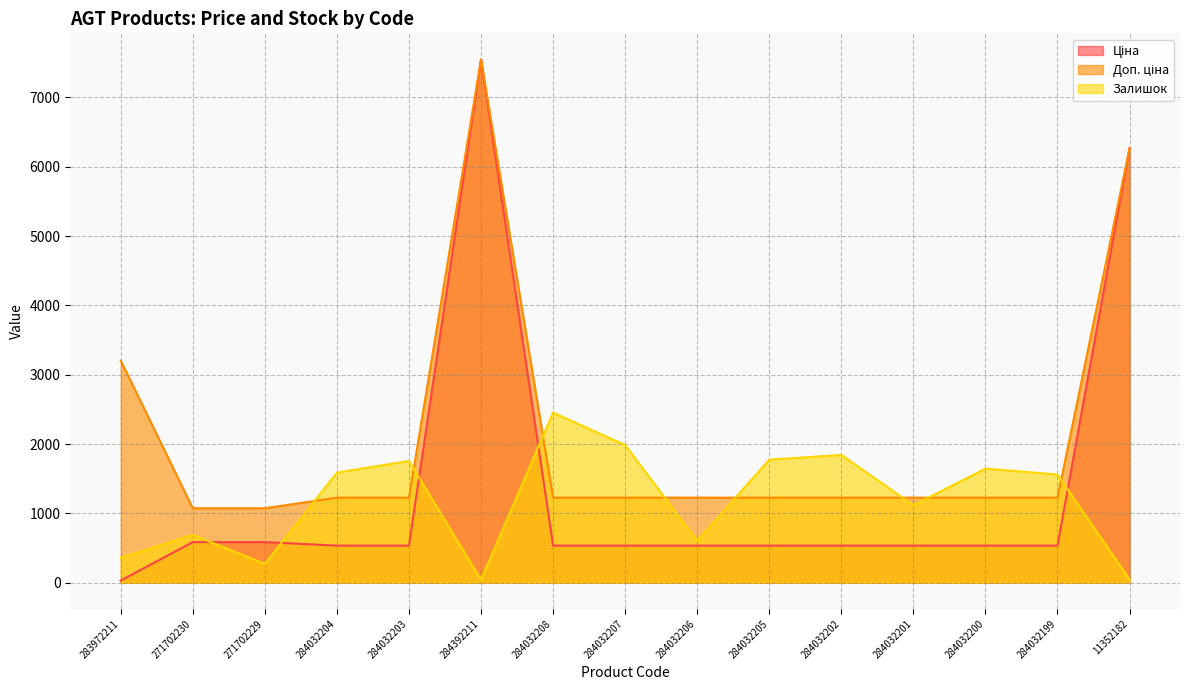

How many lines are shown in the chart?

3